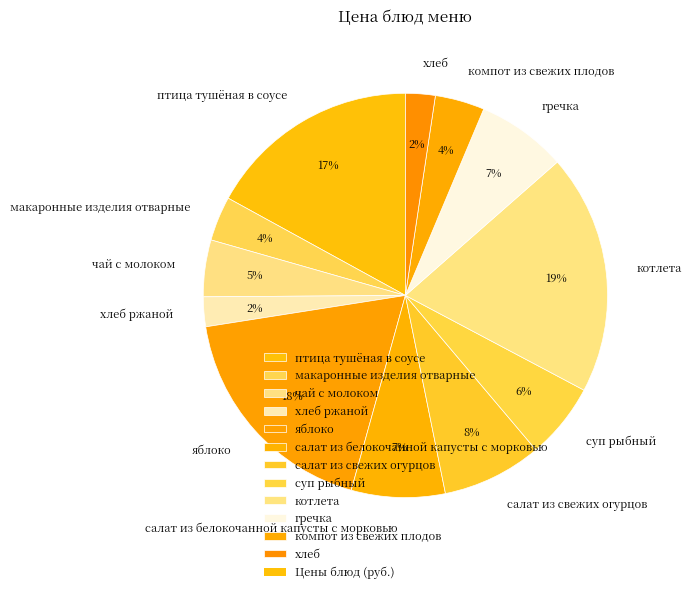

Between птица тушёная в соусе and компот из свежих плодов, which is larger?

птица тушёная в соусе